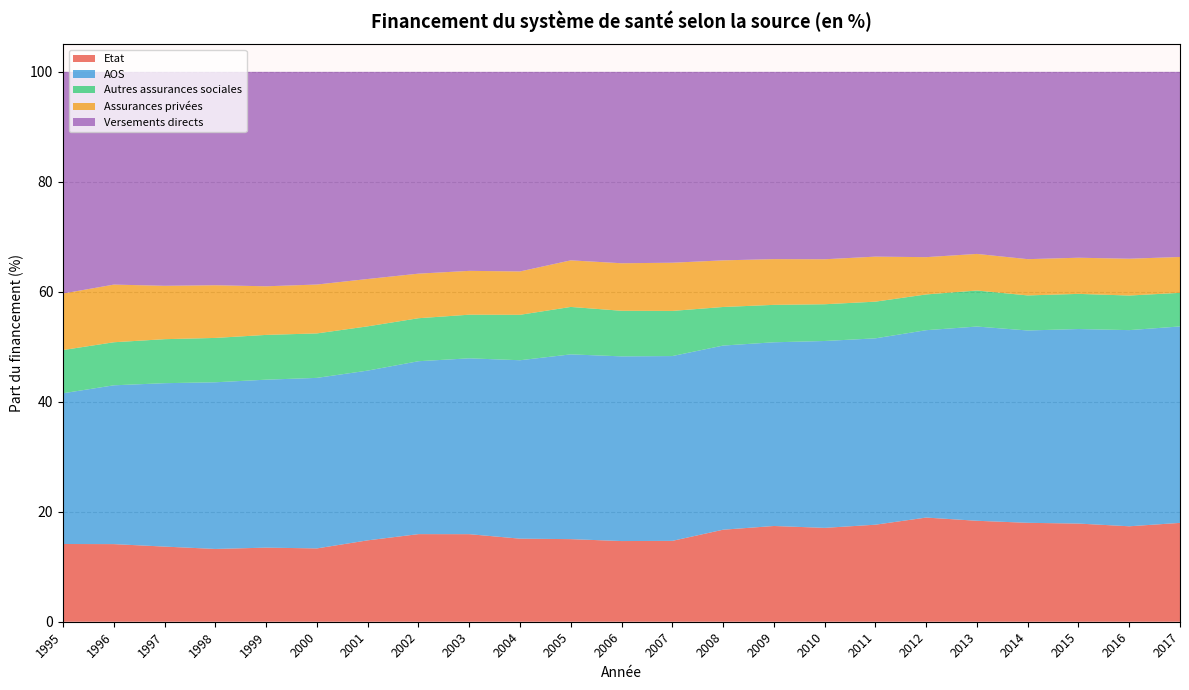

Reading left to right, list all the values displayed in this chart.

Etat: 14.1	14.1	13.7	13.2	13.5	13.3	14.8	15.9	15.9	15.1	15.0	14.7	14.7	16.7	17.4	17.1	17.6	18.9	18.4	18.0	17.9	17.4	18.0
AOS: 27.4	28.9	29.7	30.3	30.5	31.0	30.9	31.4	32.0	32.4	33.6	33.6	33.6	33.5	33.4	34.0	33.9	34.1	35.3	35.0	35.4	35.7	35.7
Autres assurances sociales: 7.9	7.8	8.0	8.1	8.1	8.1	8.0	7.8	7.9	8.3	8.6	8.3	8.2	7.0	6.8	6.7	6.7	6.5	6.6	6.4	6.4	6.3	6.1
Assurances privées: 10.3	10.5	9.7	9.6	8.8	8.9	8.6	8.1	8.0	7.9	8.5	8.6	8.8	8.5	8.3	8.2	8.2	6.8	6.7	6.6	6.6	6.7	6.5
Versements directs: 40.3	38.7	38.9	38.8	39.0	38.7	37.7	36.7	36.2	36.3	34.3	34.8	34.7	34.3	34.1	34.1	33.6	33.7	33.1	34.1	33.8	34.0	33.7